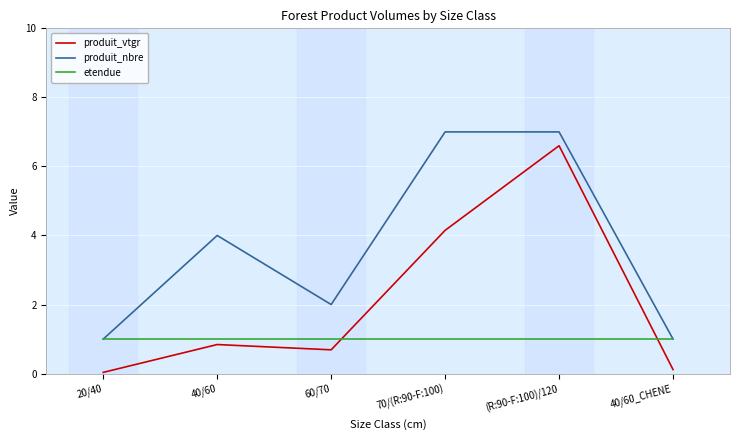

True or false: produit_nbre and produit_vtgr cross at least once.

False